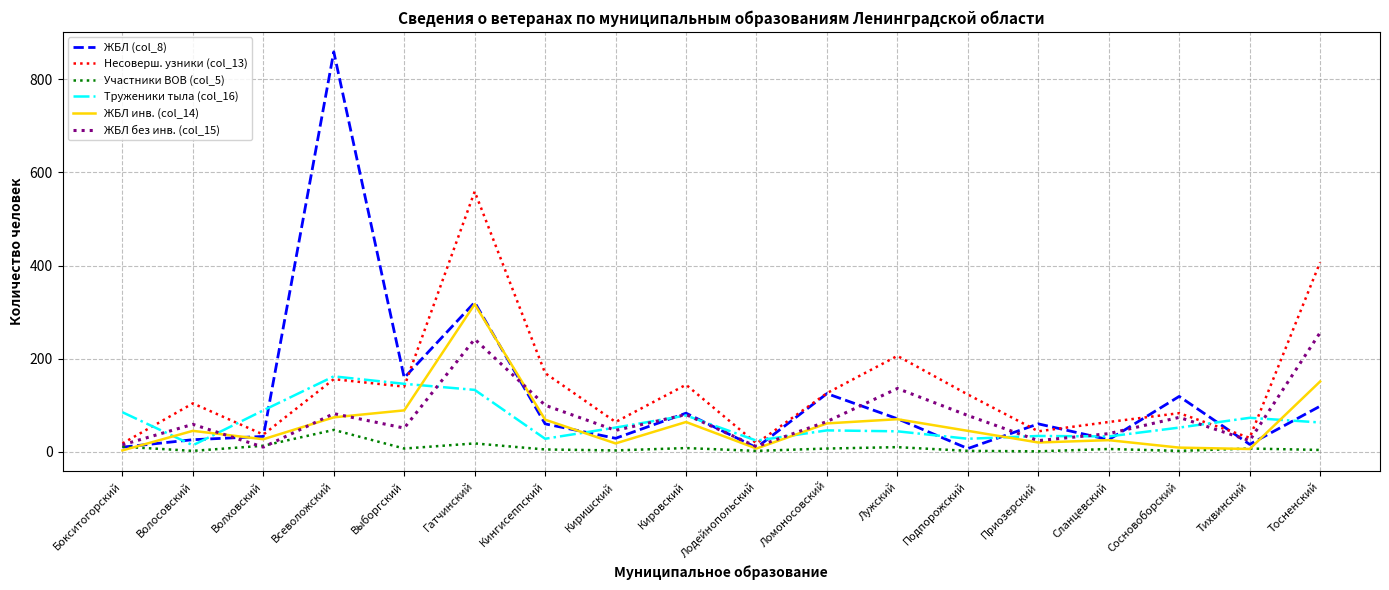

Is it true that ЖБЛ без инв. (col_15) equals 348 at Гатчинский?

False